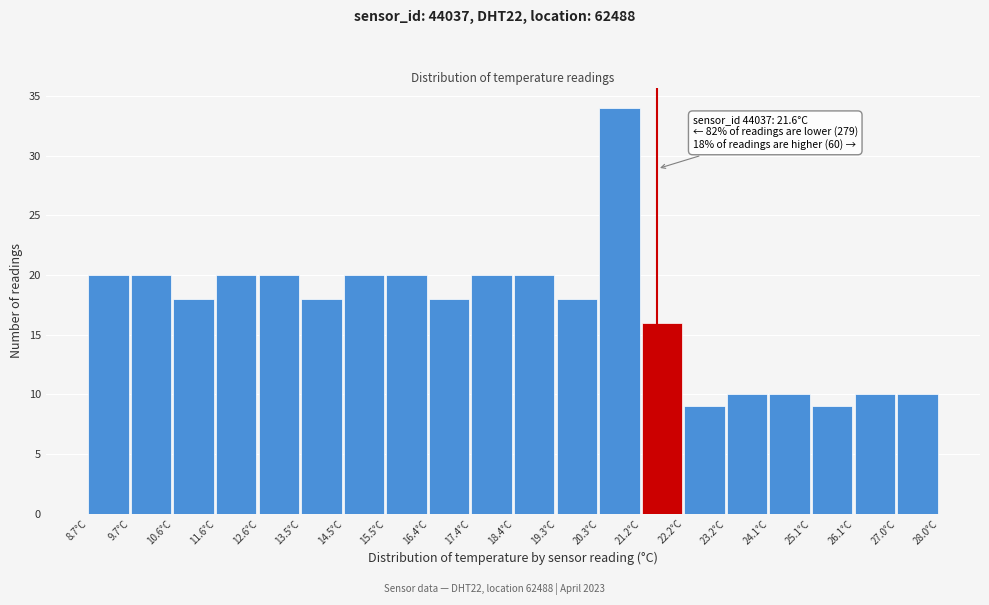

Which range on the x-axis has the tallest bar?

20.3 to 21.2